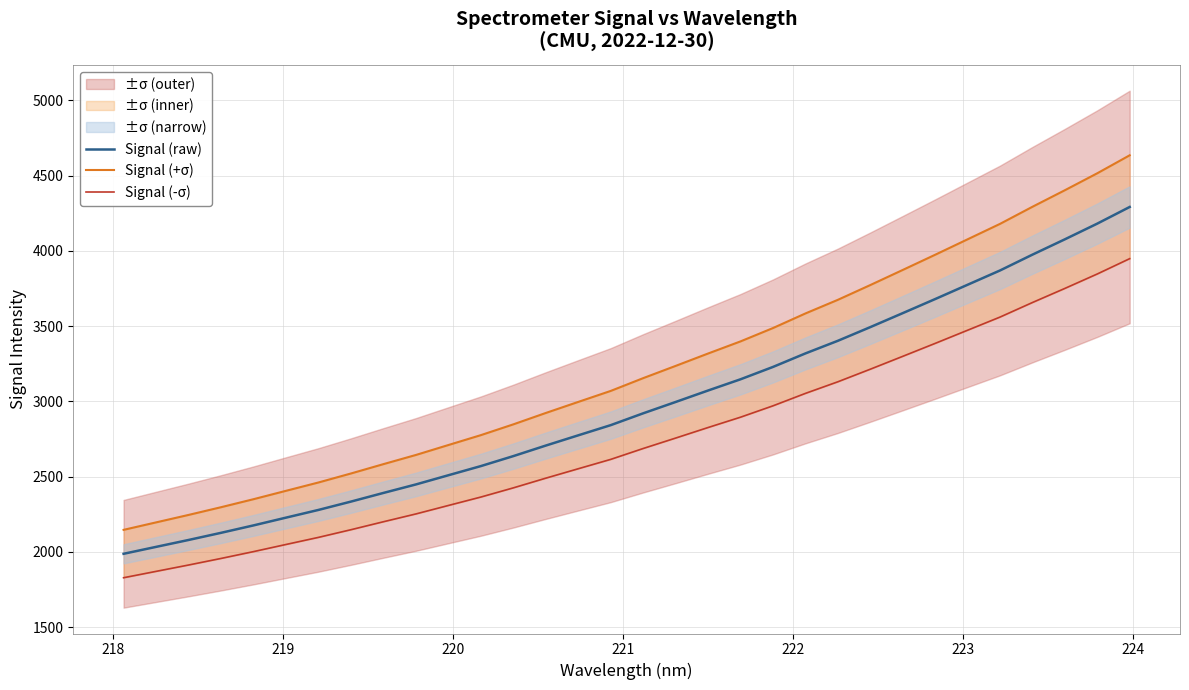

What is the lowest value of the Signal (raw) series?

1988.1